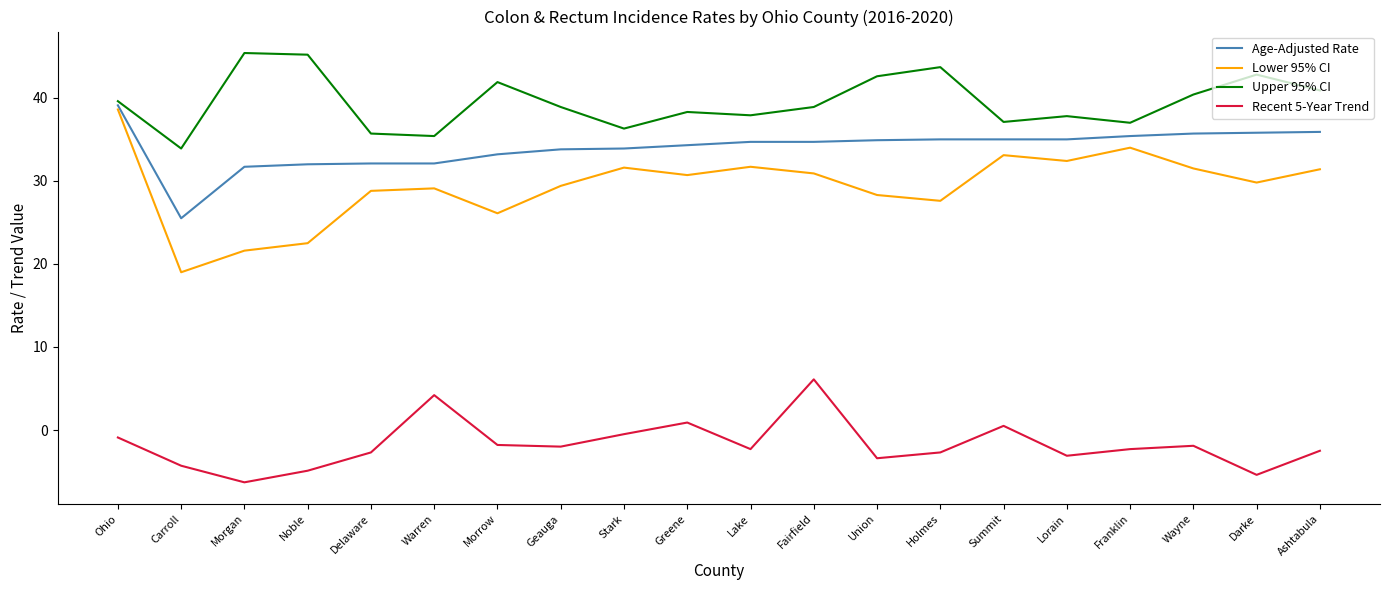

What is the spread (max minus min) of values at Morrow?

43.7